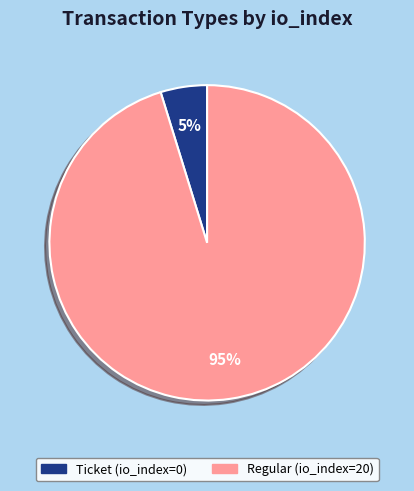

Rank the categories by value from highest to lowest.

Regular (io_index=20), Ticket (io_index=0)